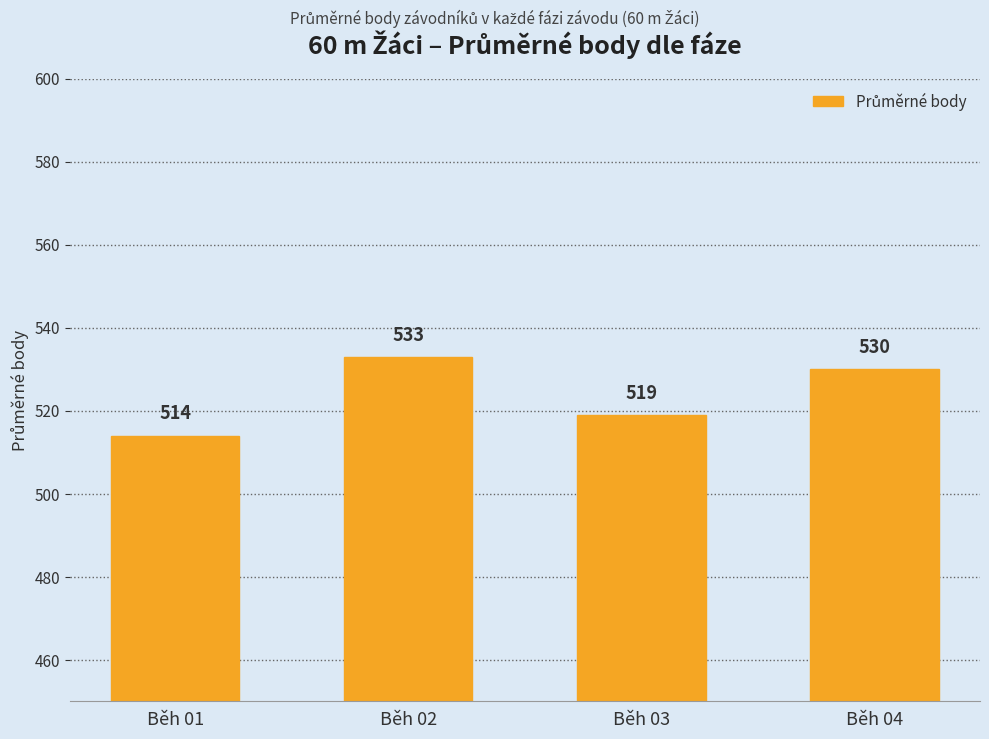

What is the sum of the values at Běh 04 and Běh 01?

1044